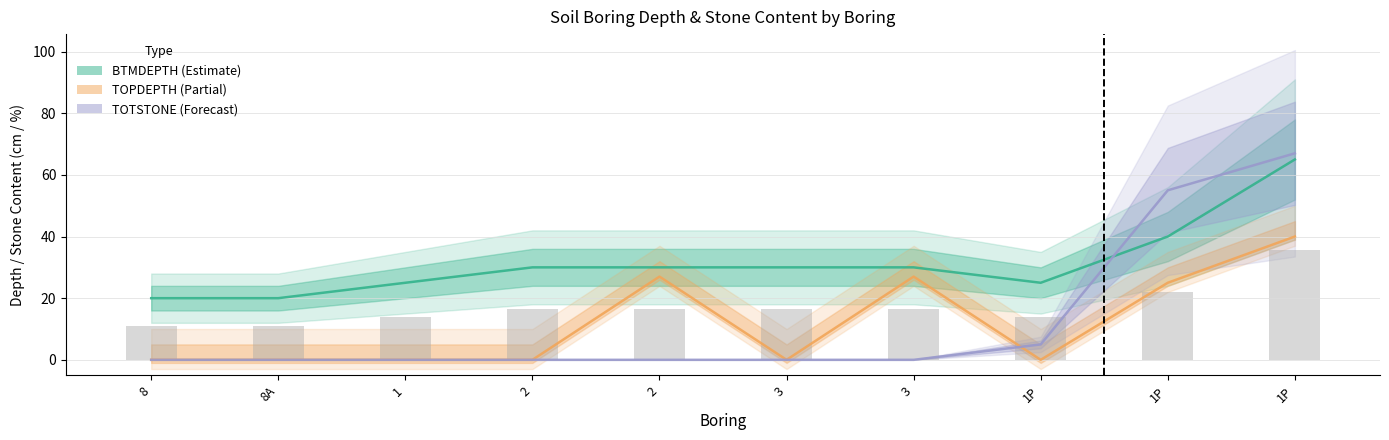

What is the difference between the second highest and second lowest values in the TOPDEPTH series?

27